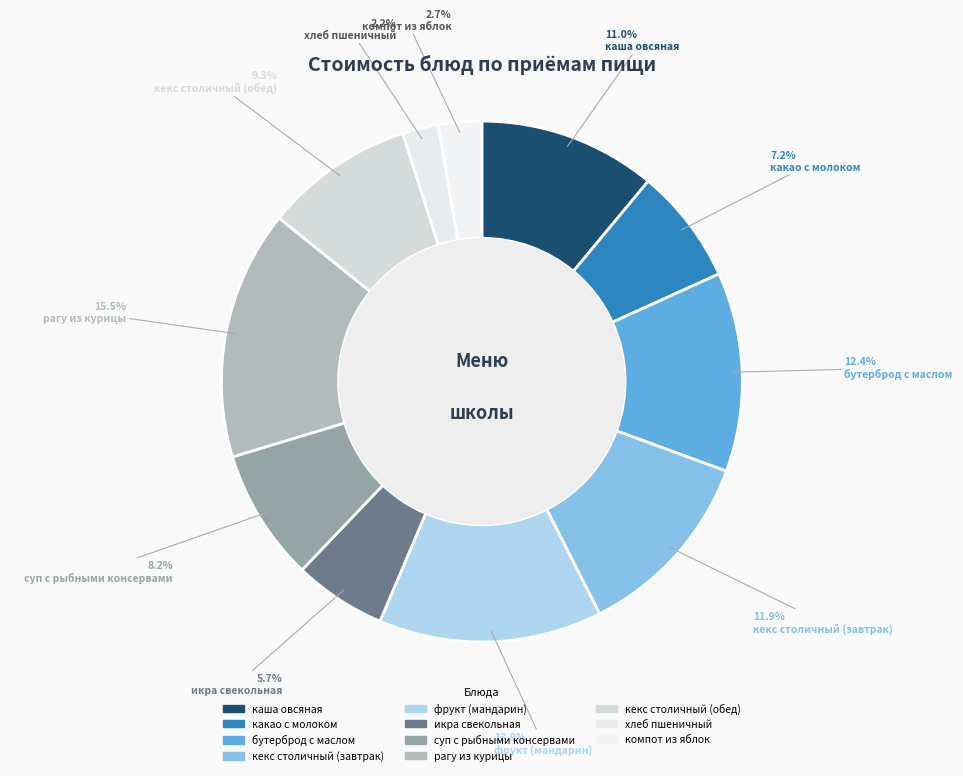

To the nearest percent, what percentage of the pie is суп с рыбными консервами?

8%